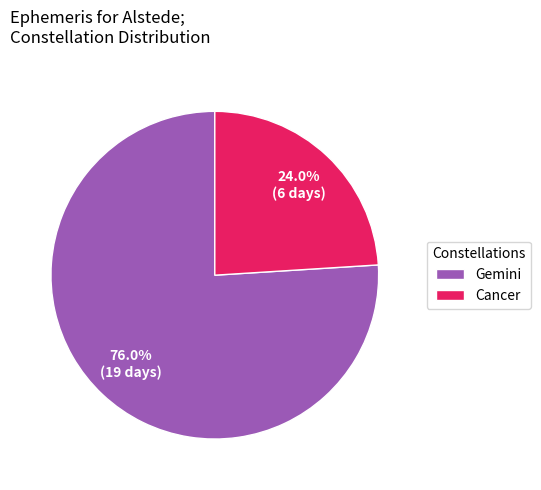

How many segments does this pie chart have?

2